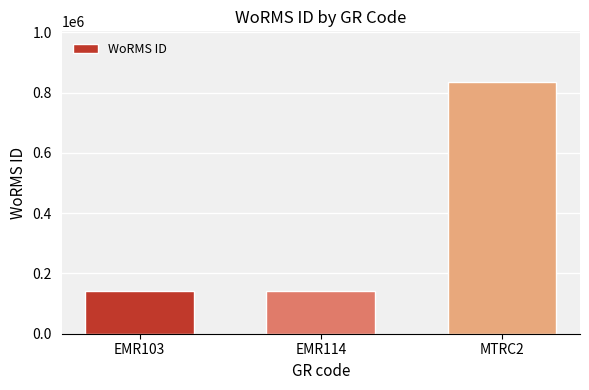

What is the sum of the values at EMR103 and EMR114?

281314